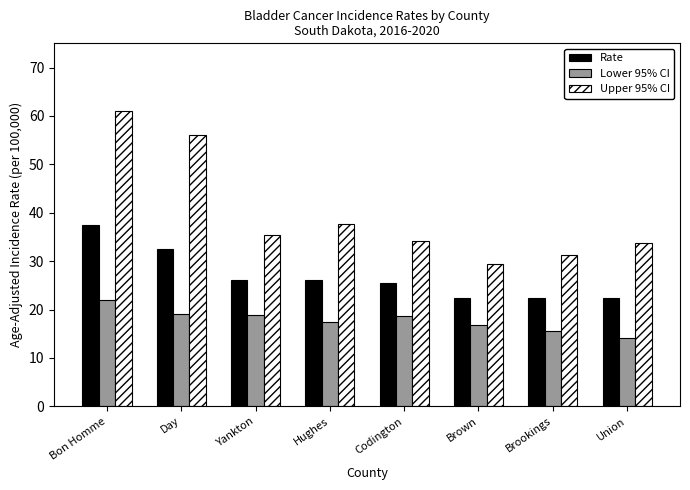

Does the chart contain any negative values?

No